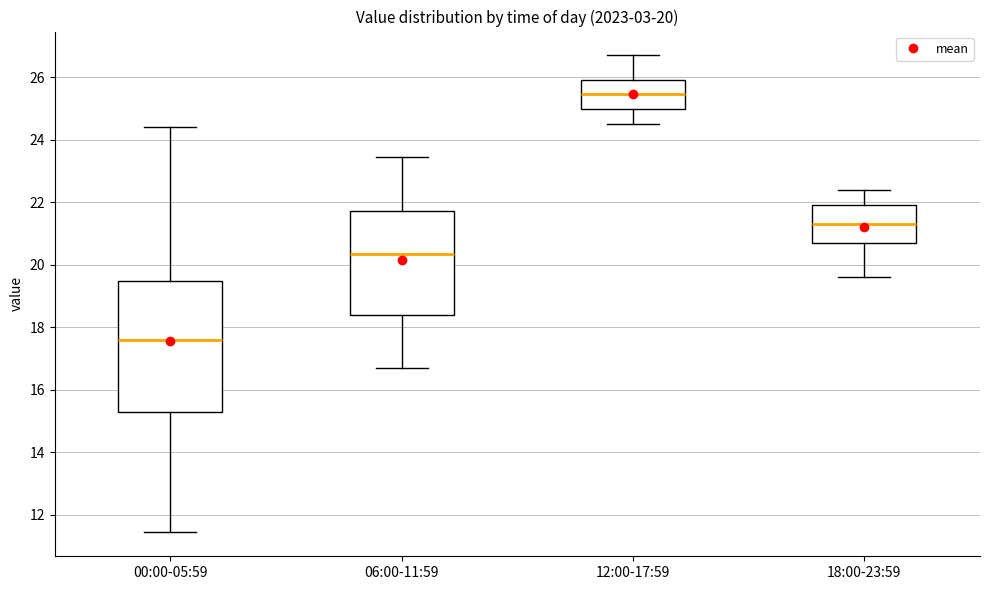

Which box has the lowest median line?

00:00-05:59